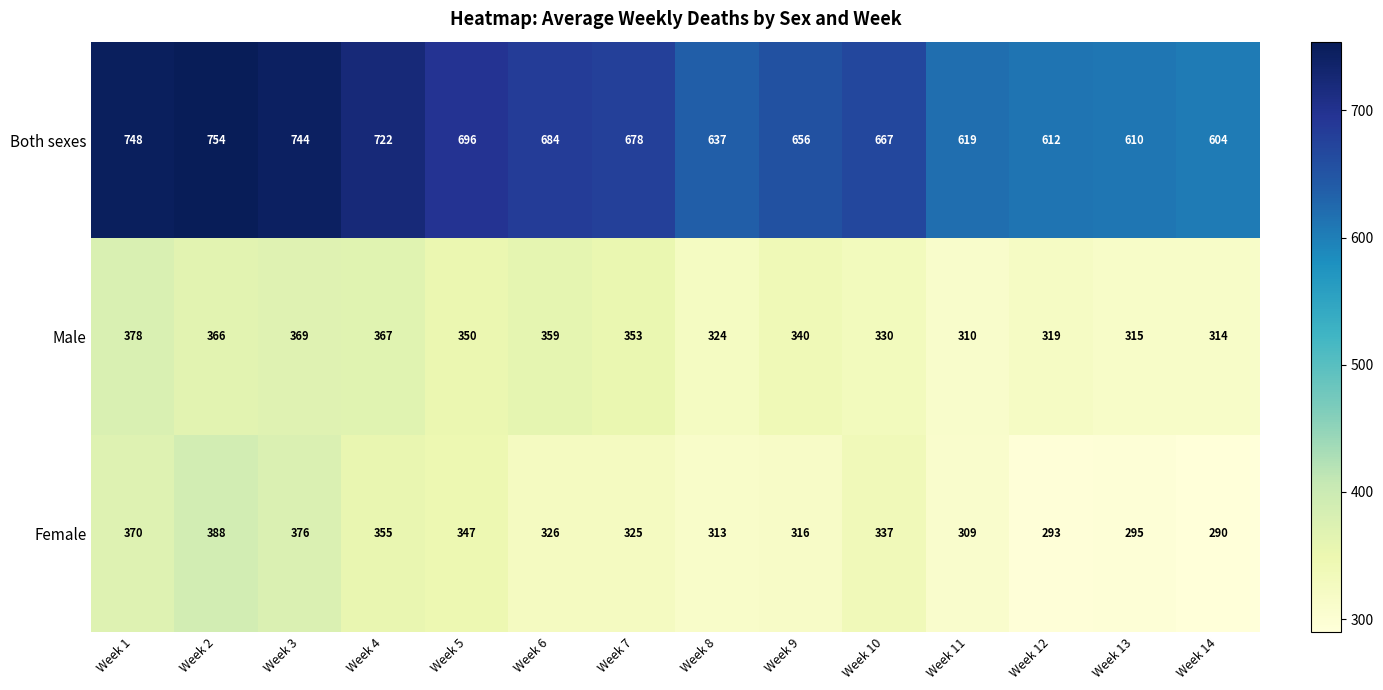

At how many categories does at least one series exceed 417?

14